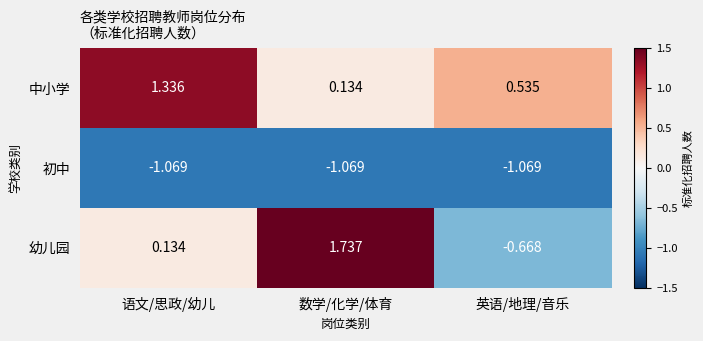

List the series in order of their peak value, highest first.

幼儿园, 中小学, 初中